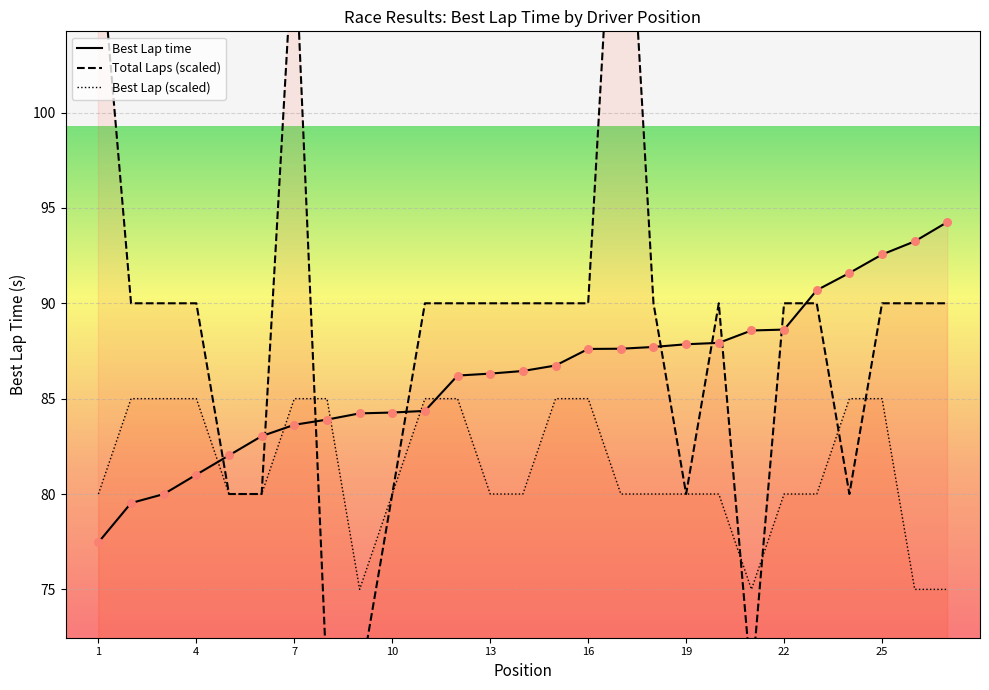

At how many categories does at least one series exceed 112?

1